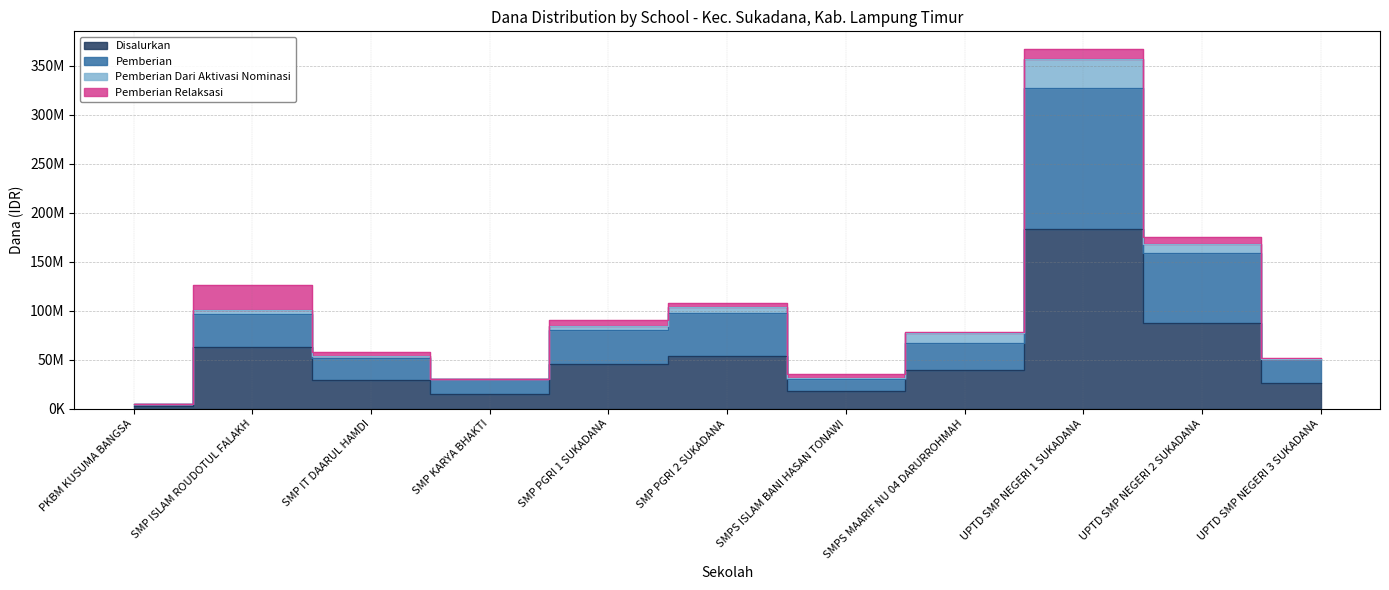

The value of Pemberian at SMP KARYA BHAKTI is 30000000. True or false?

True